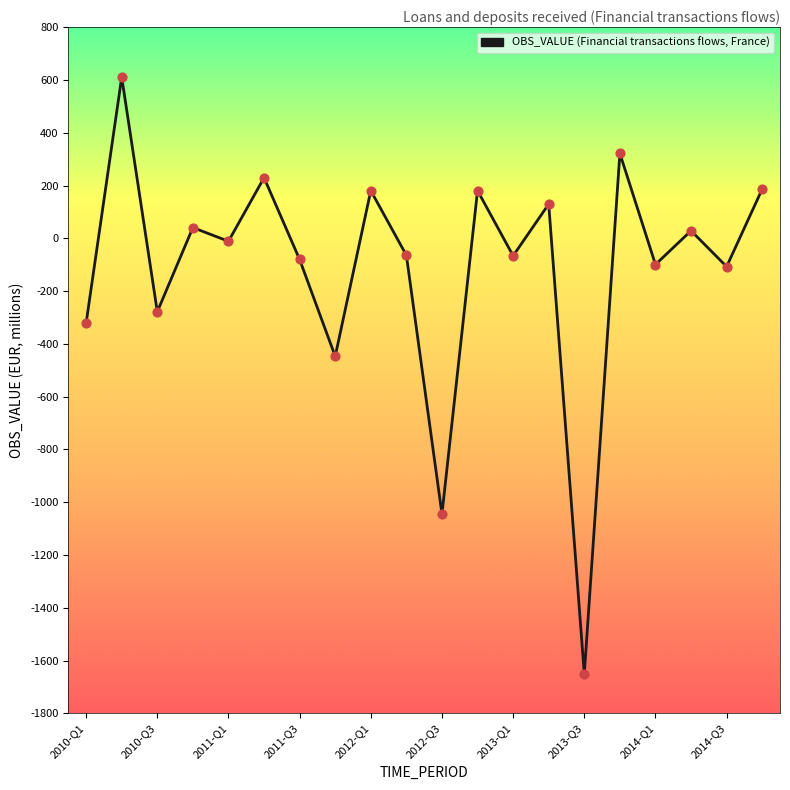

What is the maximum value shown in the chart?

611